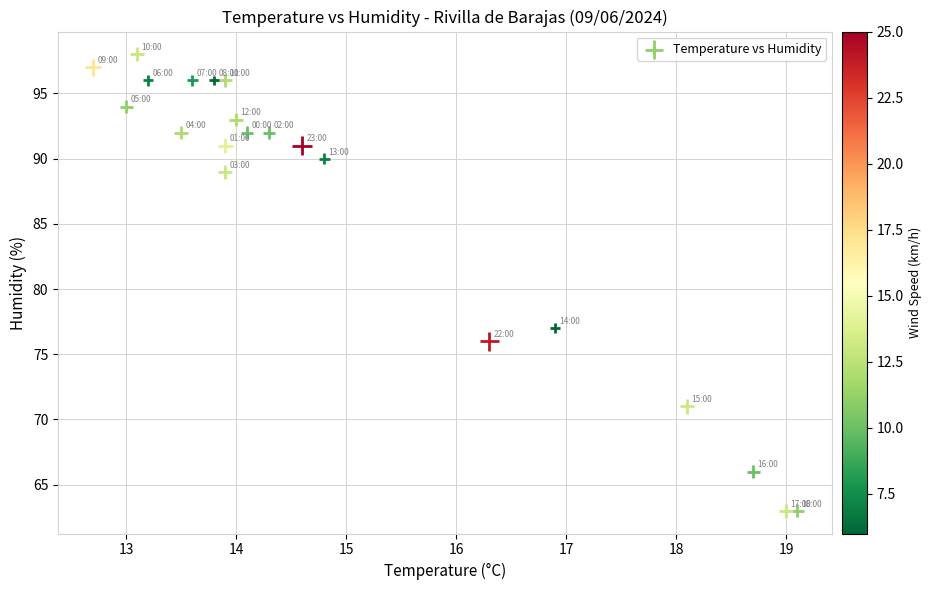

What is the range of Y values (max minus min)?

35